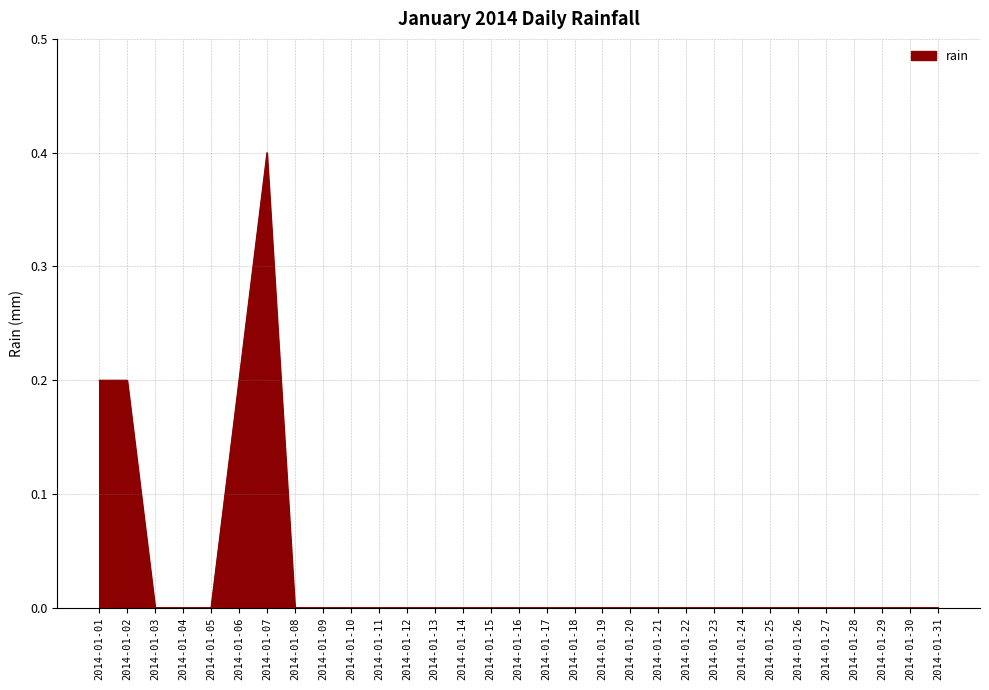

Count the values in the range 0 to 1.

31